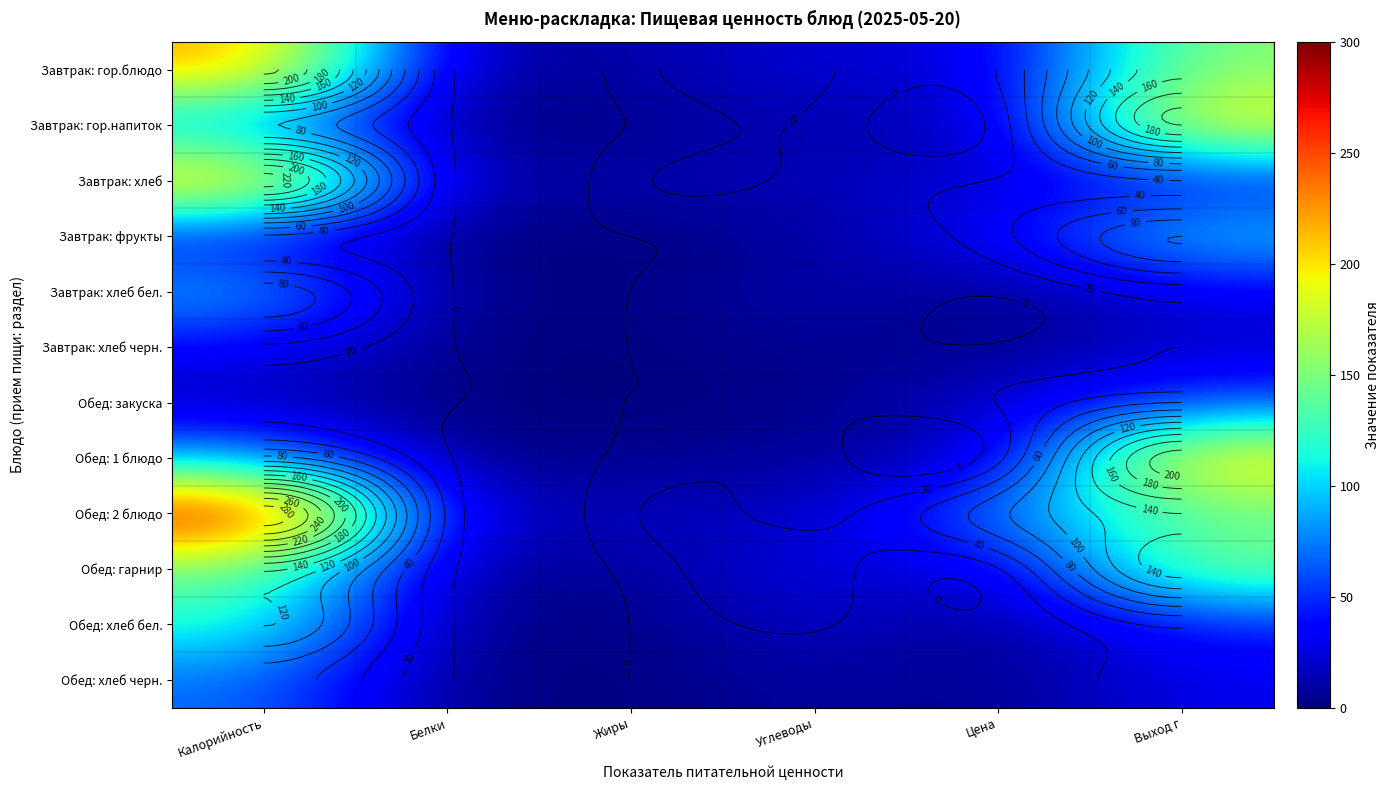

At how many categories does at least one series exceed 102?

2